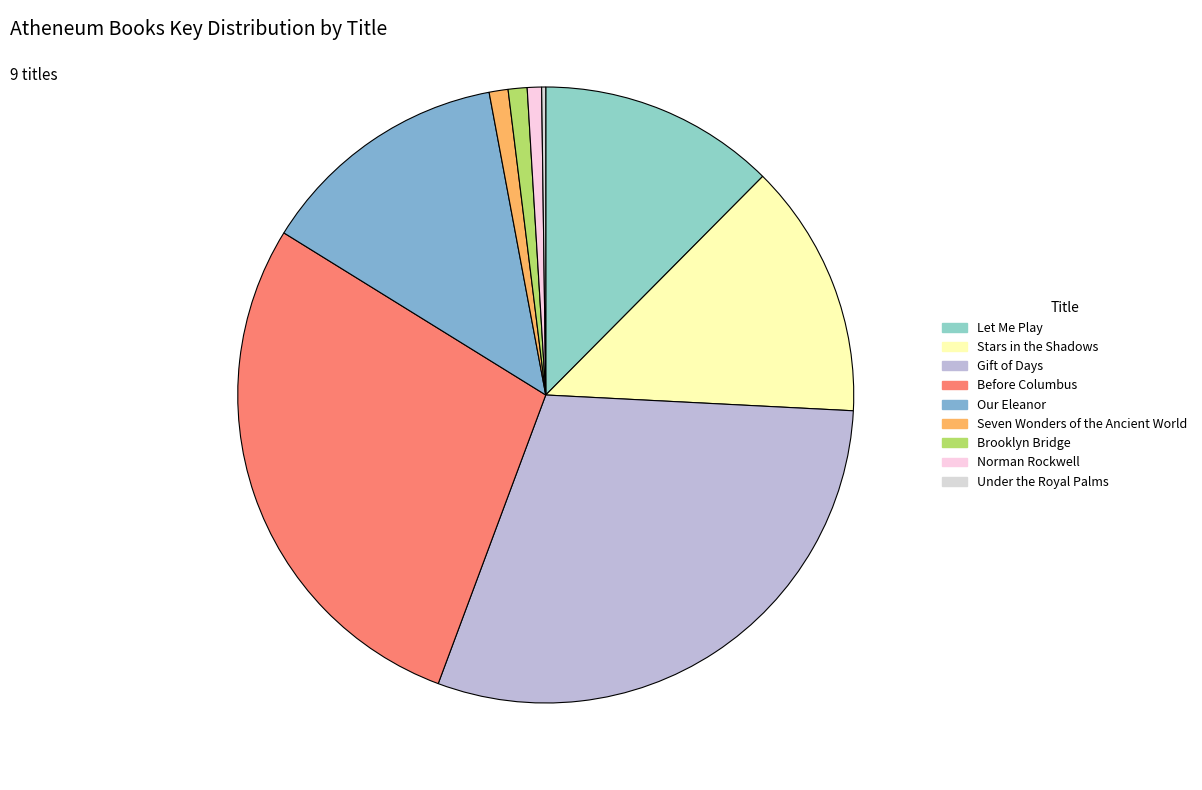

Between Let Me Play and Our Eleanor, which is larger?

Our Eleanor